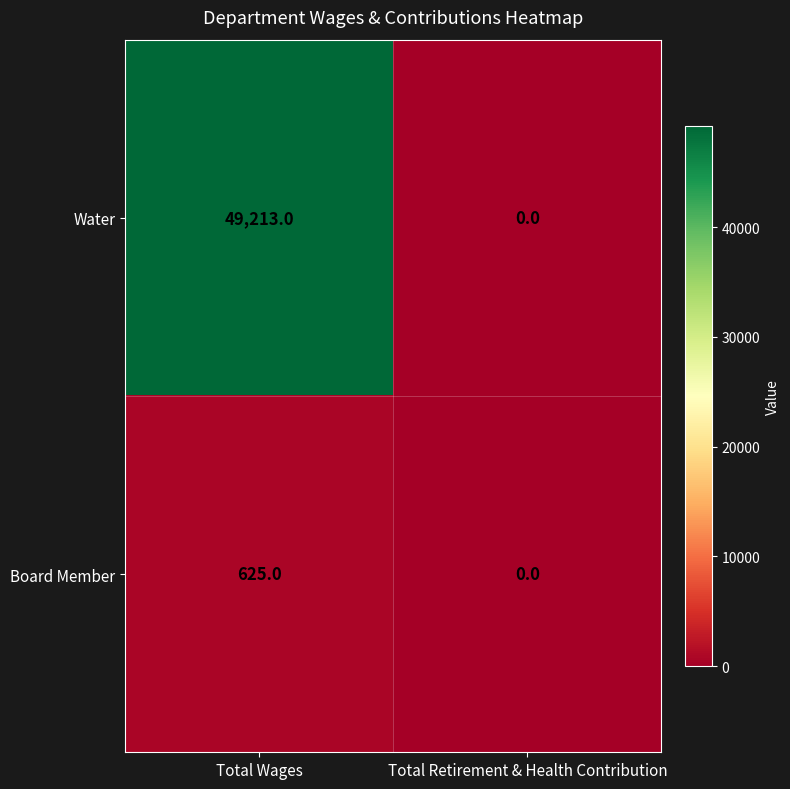

At which category is the sum across all series the highest?

Total Wages